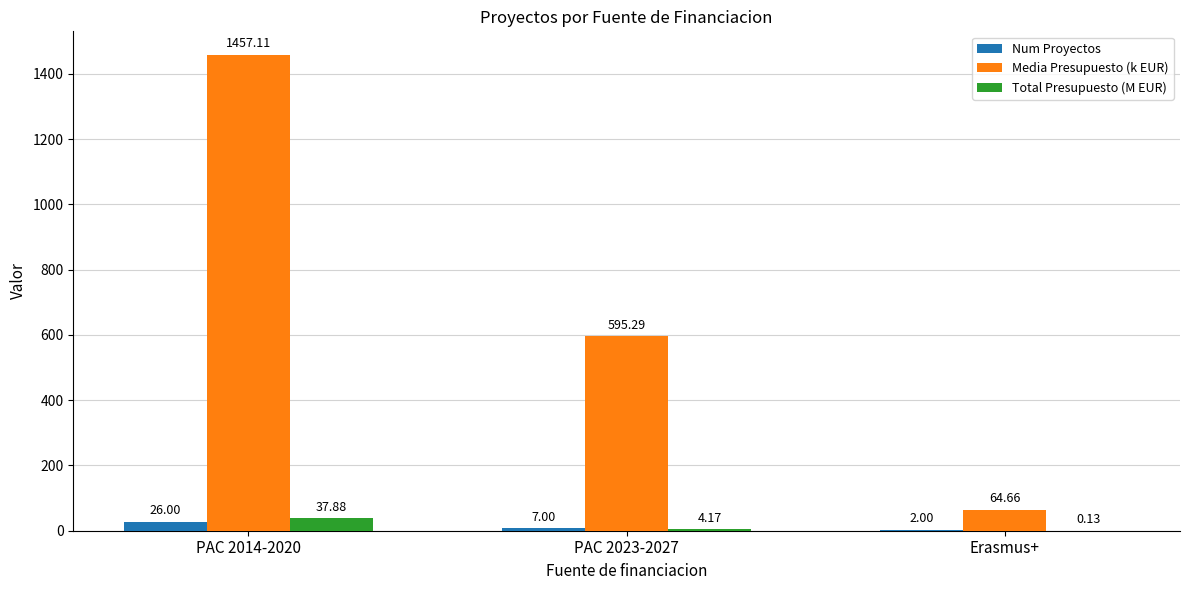

Which series has the largest range (max minus min)?

Media Presupuesto (k EUR)